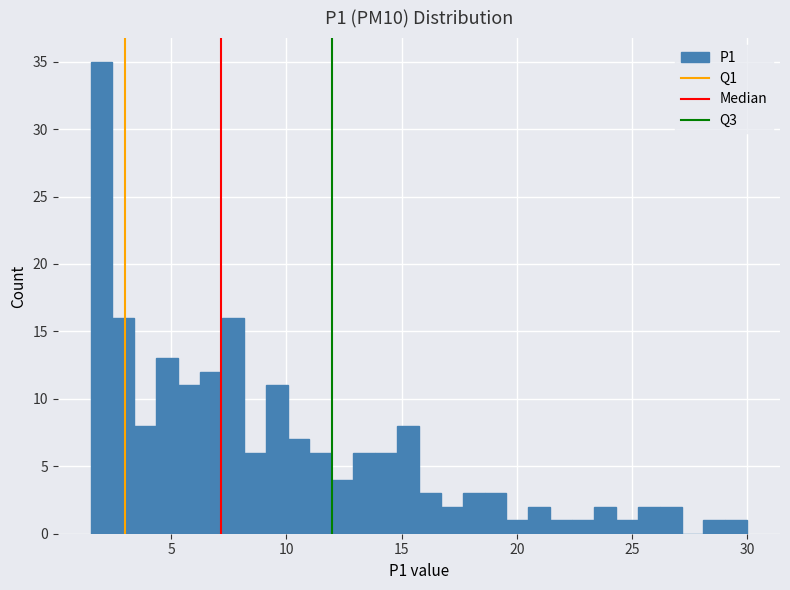

Around what value on the x-axis is the tallest bar? Give the approximate position of its centre, as read against the axis.

2.0